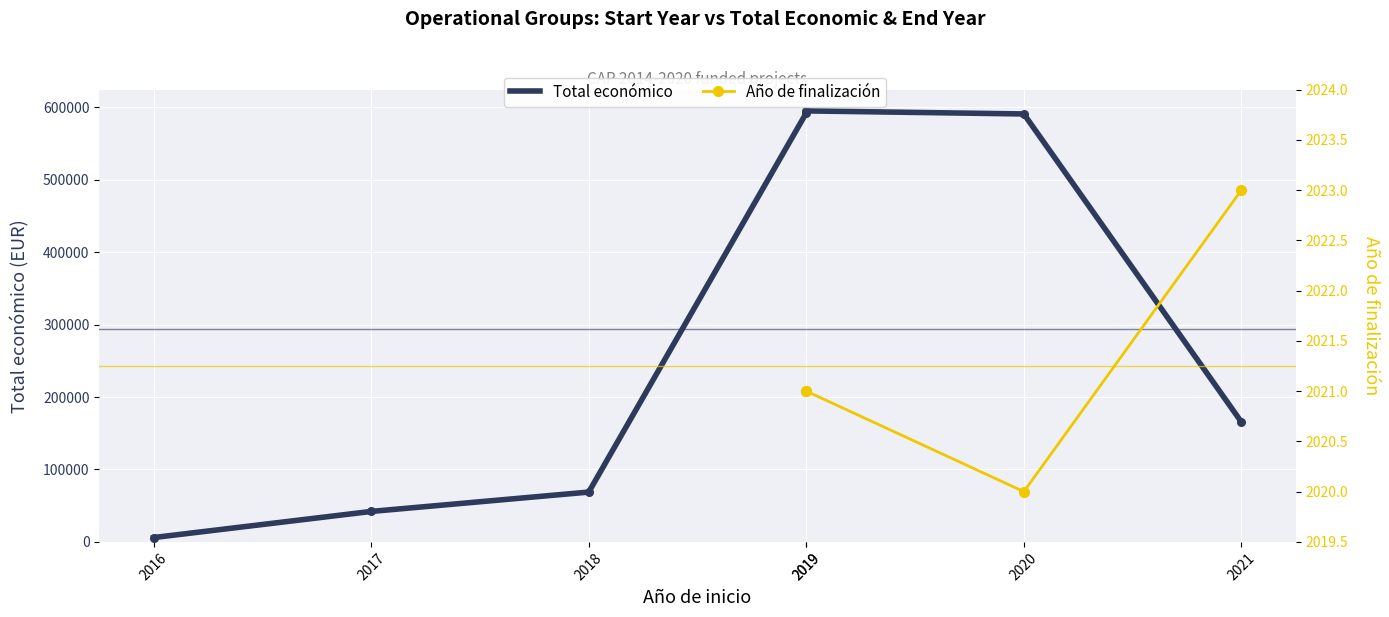

What is the total value across all series at 2019?

594397.0